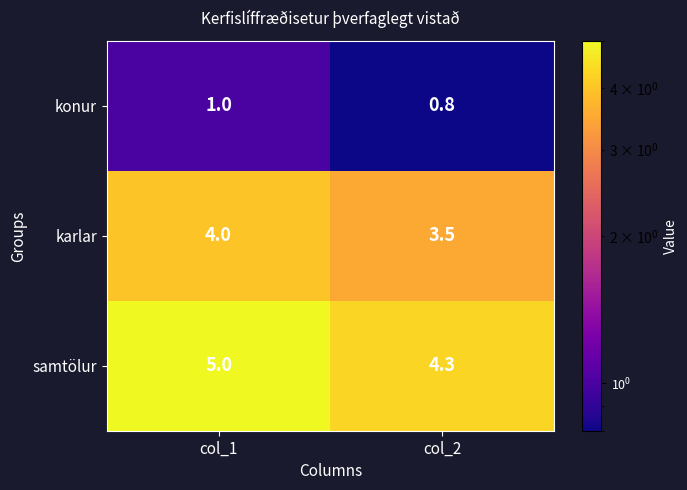

What is the total value across all series at col_2?

8.6